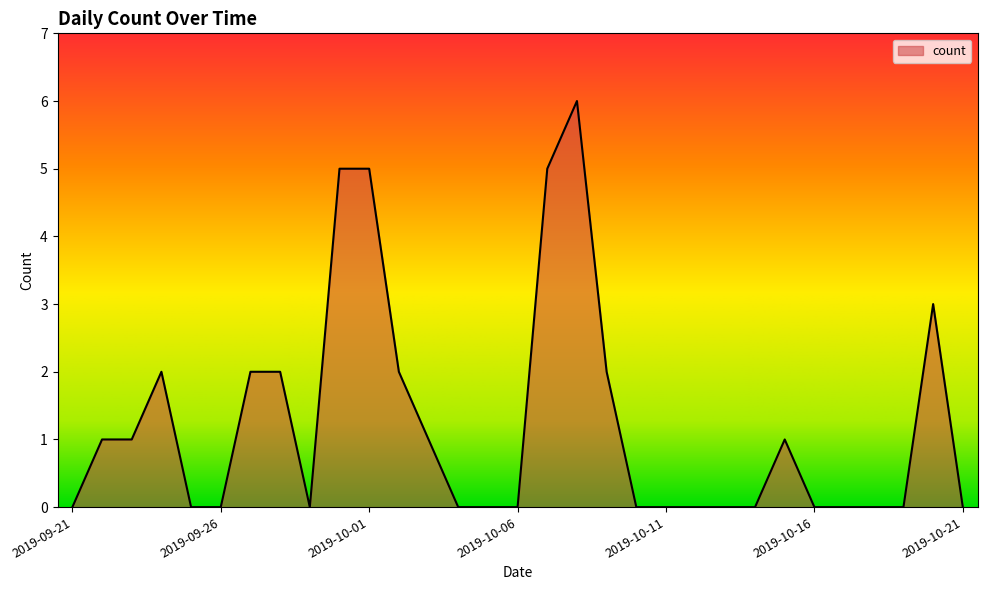

What is the greatest value displayed?

6